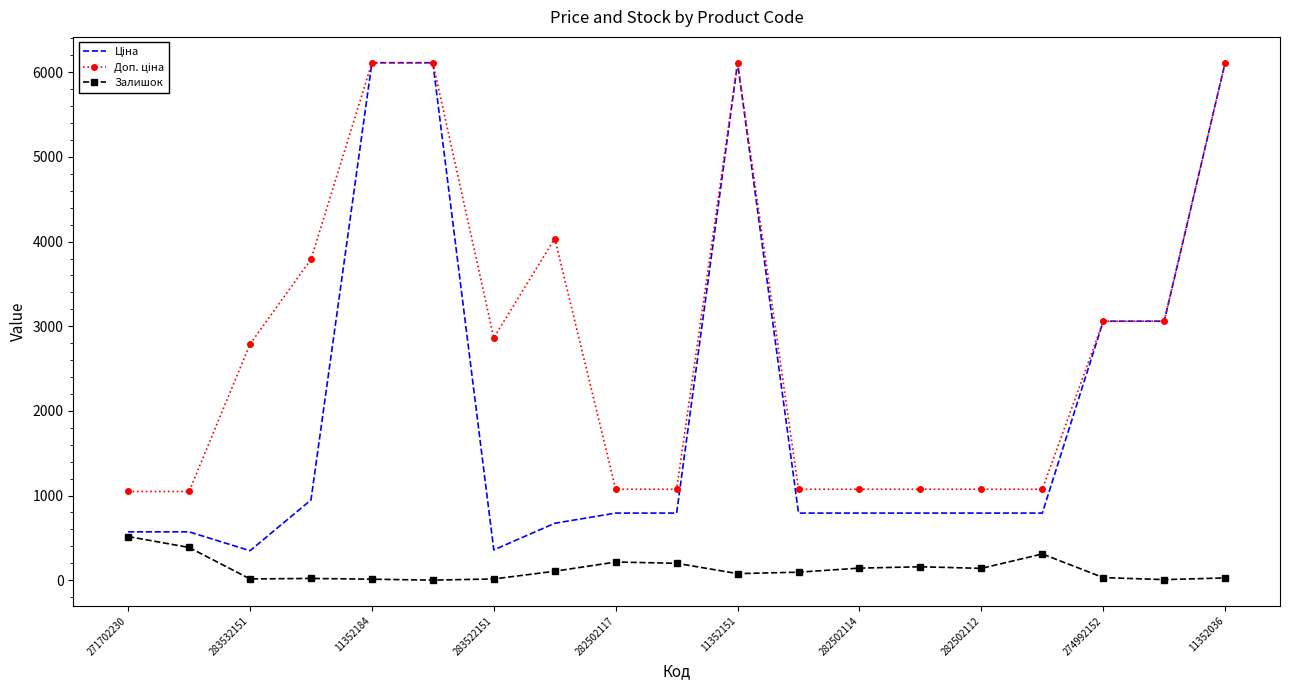

At how many categories does at least one series exceed 1227?

10